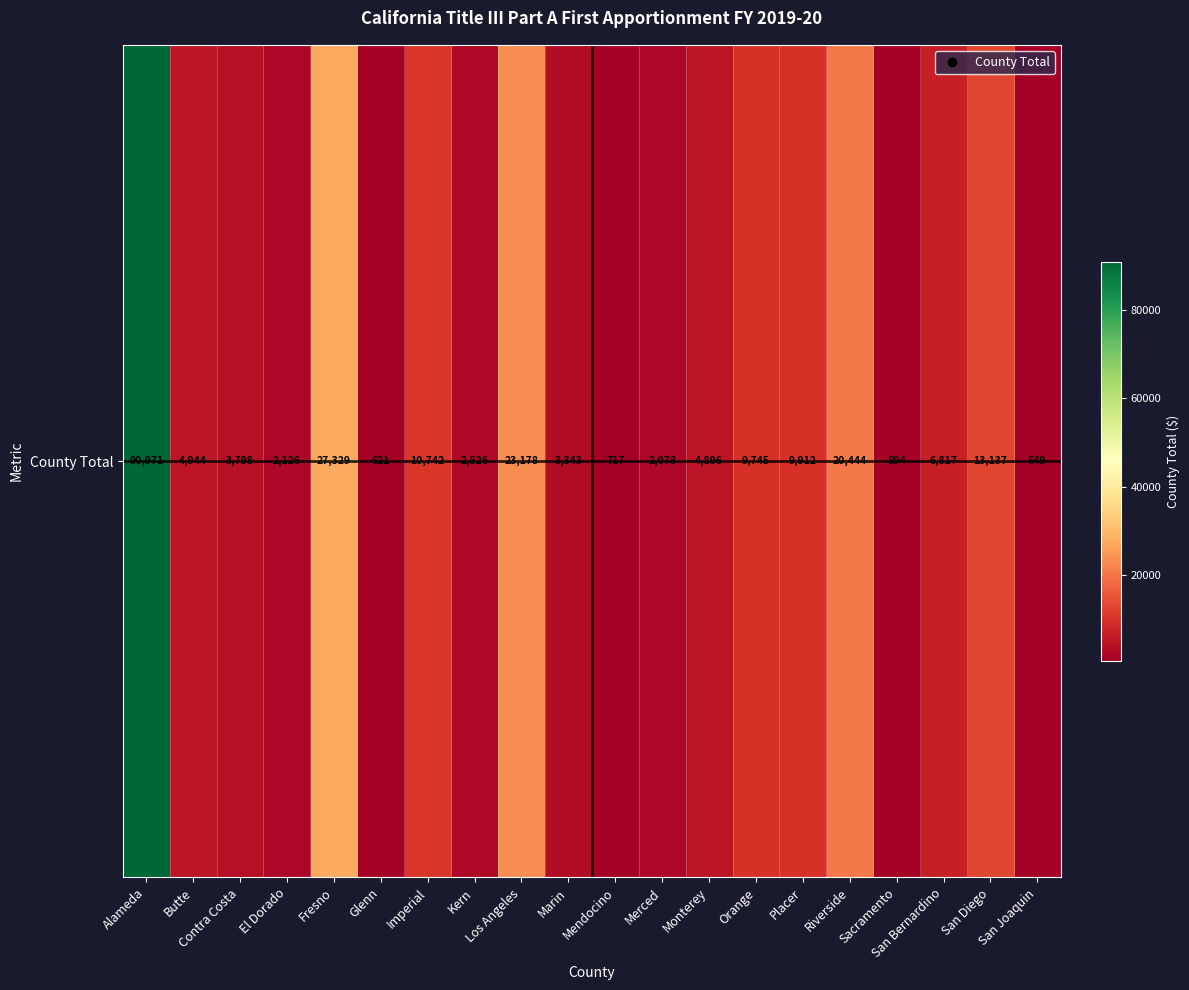

Rank the categories by value from highest to lowest.

Alameda, Fresno, Los Angeles, Riverside, San Diego, Imperial, Placer, Orange, San Bernardino, Butte, Monterey, Contra Costa, Marin, Kern, El Dorado, Merced, Mendocino, Glenn, Sacramento, San Joaquin